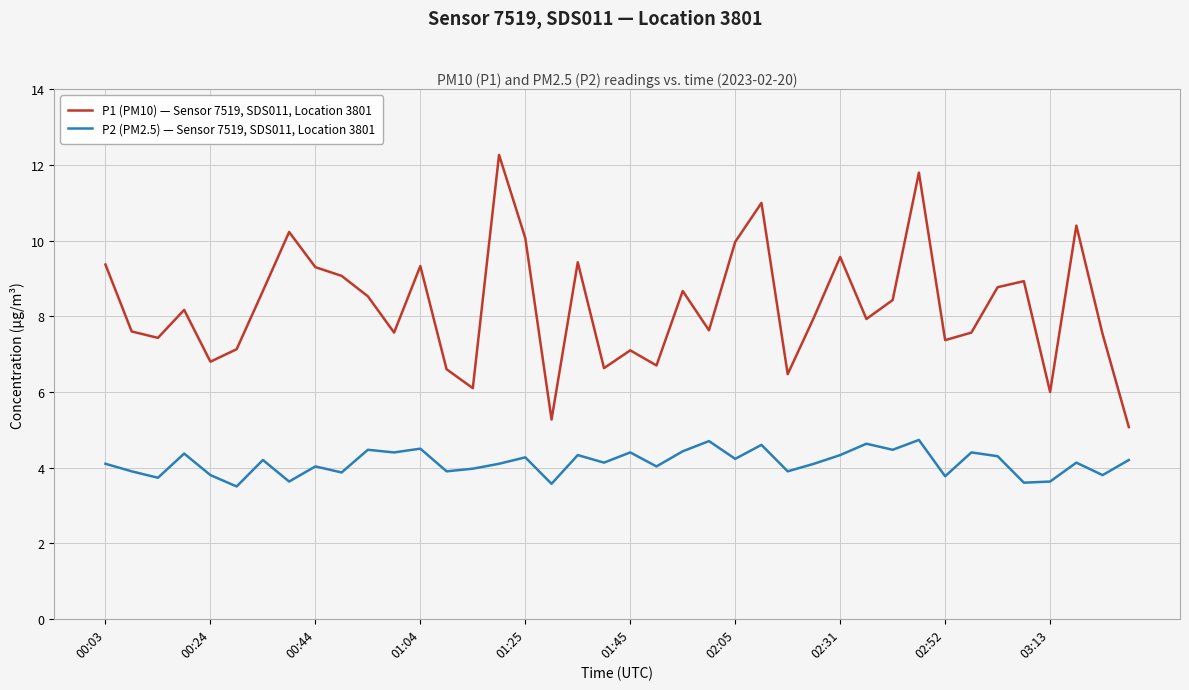

True or false: P2 (PM2.5) — Sensor 7519, SDS011, Location 3801 and P1 (PM10) — Sensor 7519, SDS011, Location 3801 intersect in this chart.

False